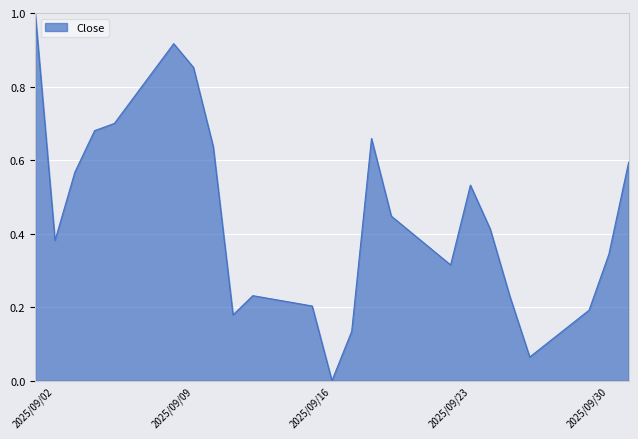

What is the difference between the maximum and minimum values?

1.0